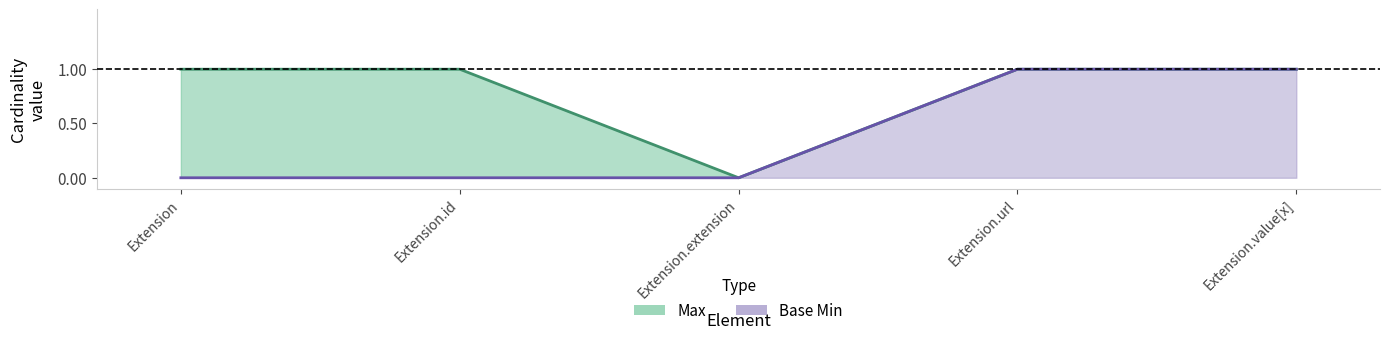

Reading left to right, what are all the values shown in this chart?

Max: 1	1	0	1	1
Base Min: 0	0	0	1	1